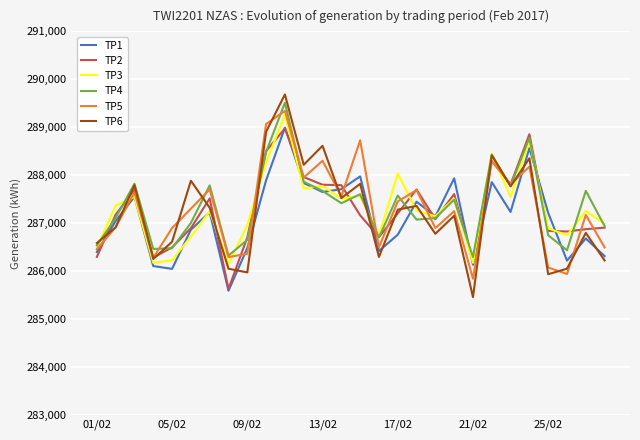

What is the maximum value for TP1?

288991